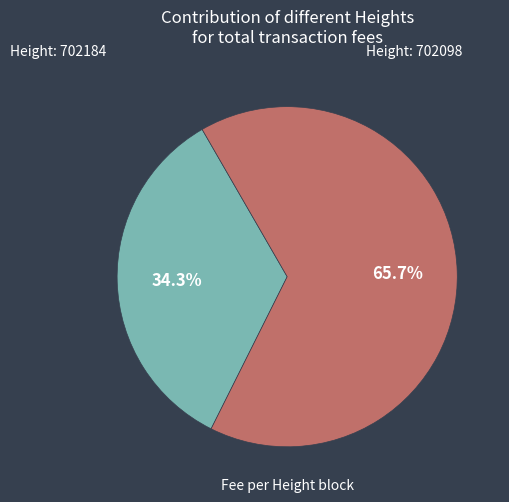

How many slices are in this pie chart?

2